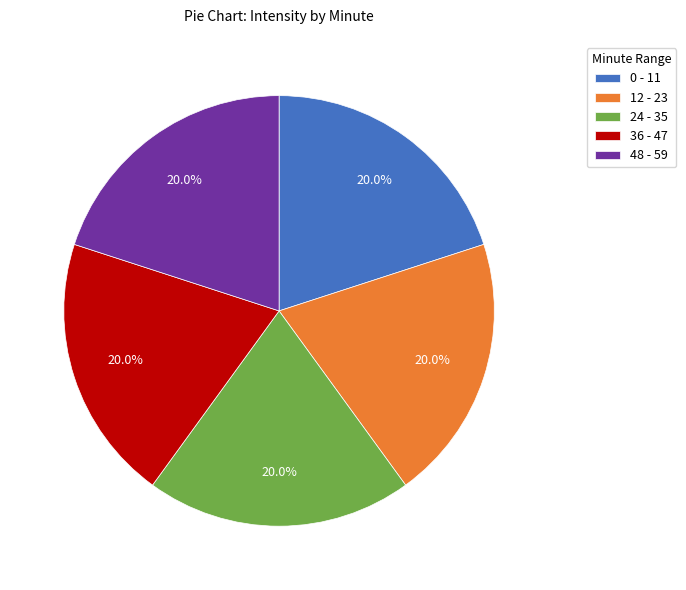

Approximately how many times larger is the value at 12 - 23 compared to 0 - 11?

1.0